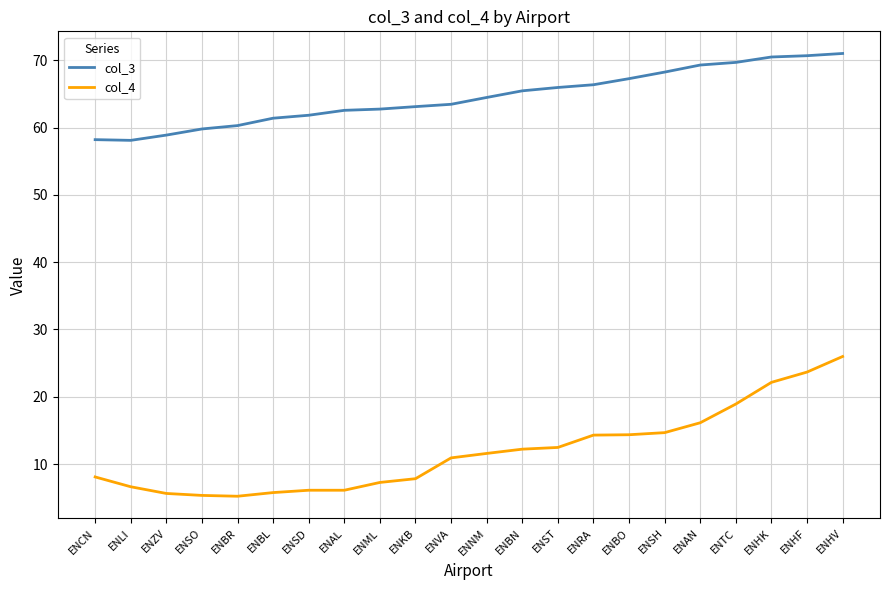

Where does the col_3 series first go above 64?

ENNM